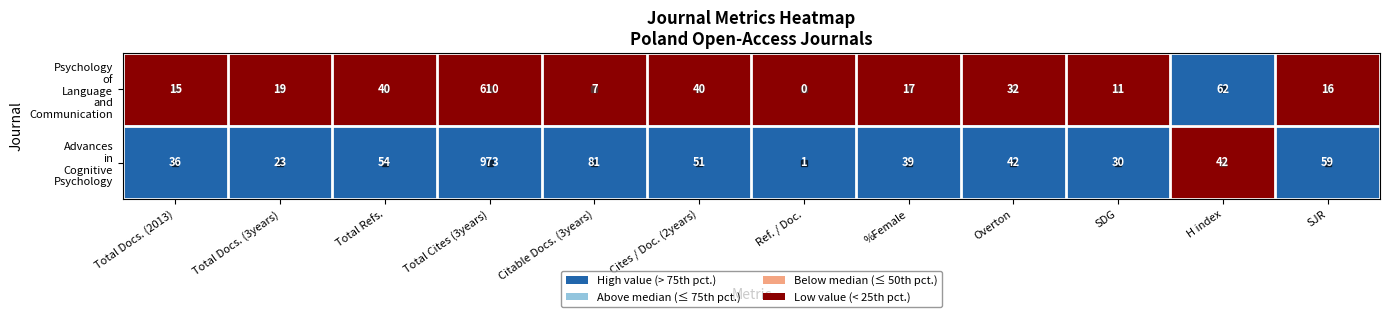

What is the total value across all series at Total Refs.?

94